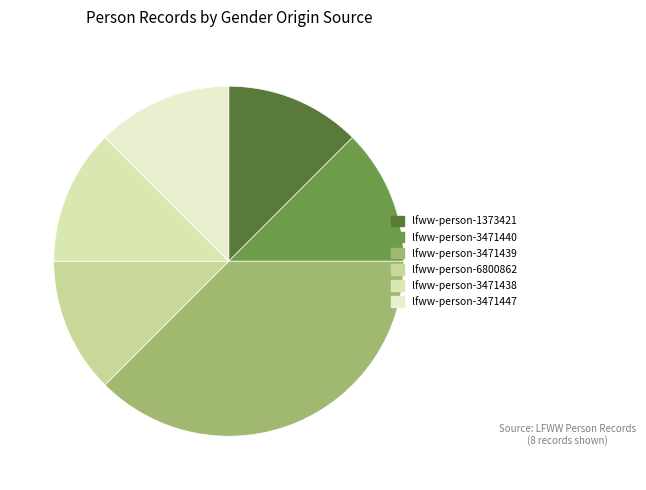

Does lfww-person-3471438 represent more than half of the total?

No